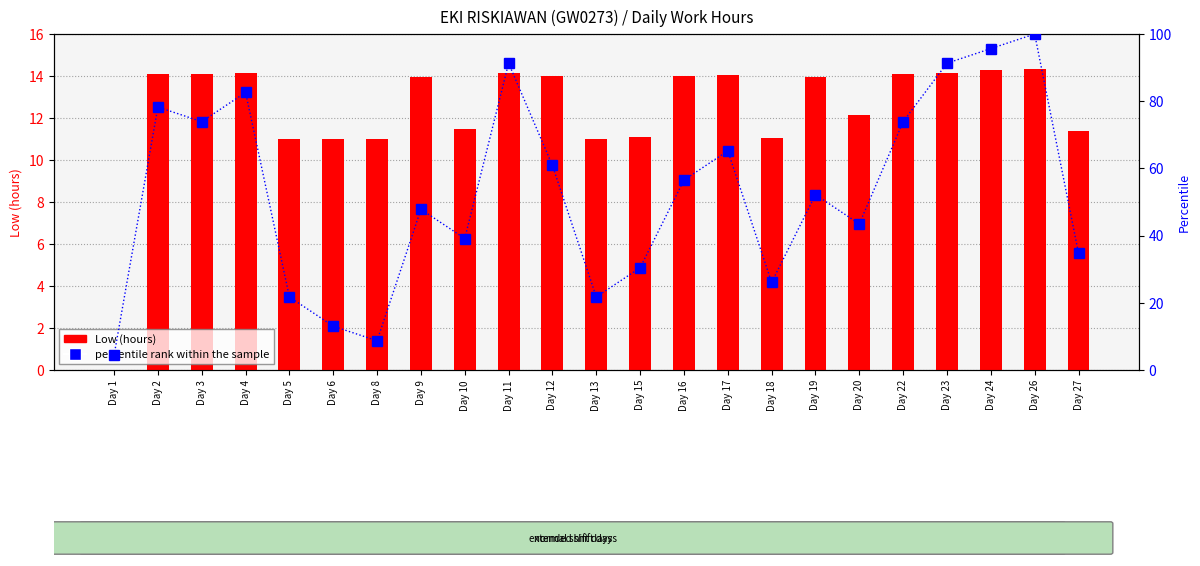

List the series in order of their peak value, highest first.

percentile rank within the sample, Low (hours)